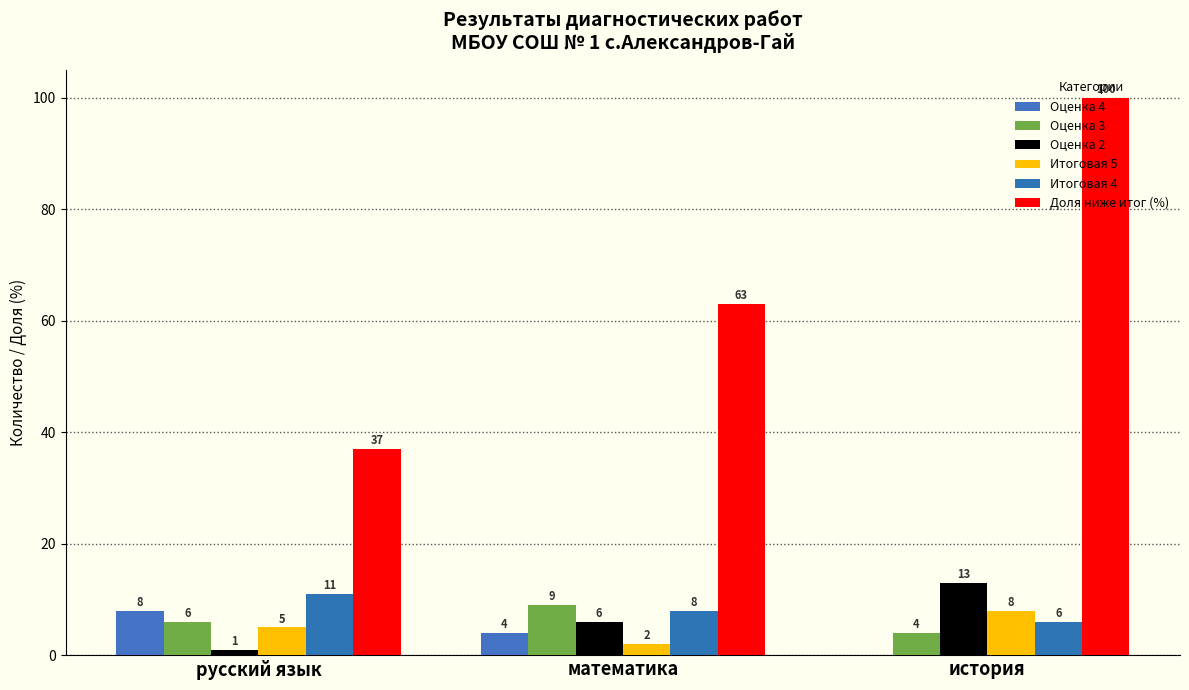

Which series has the widest spread of values?

Доля ниже итог (%)